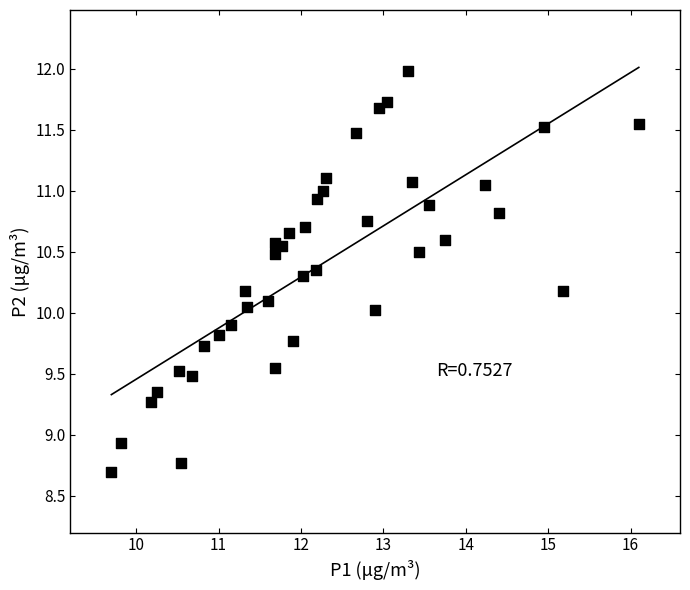

What is the range of Y values (max minus min)?

3.3